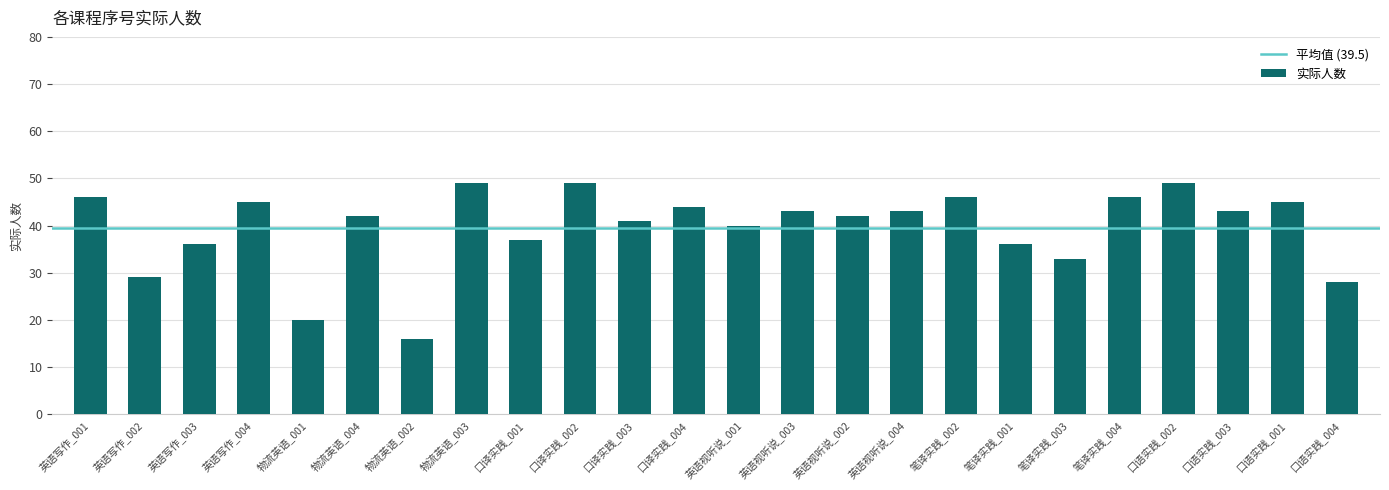

How many bars are there in total?

24